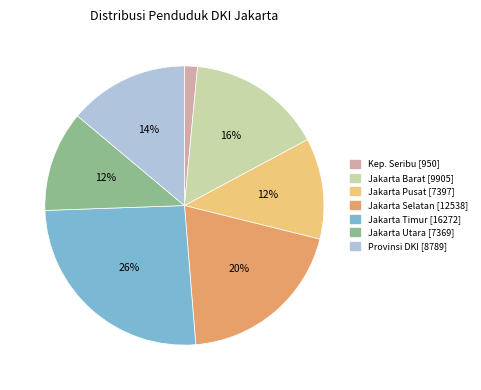

Does any single category account for the majority?

No